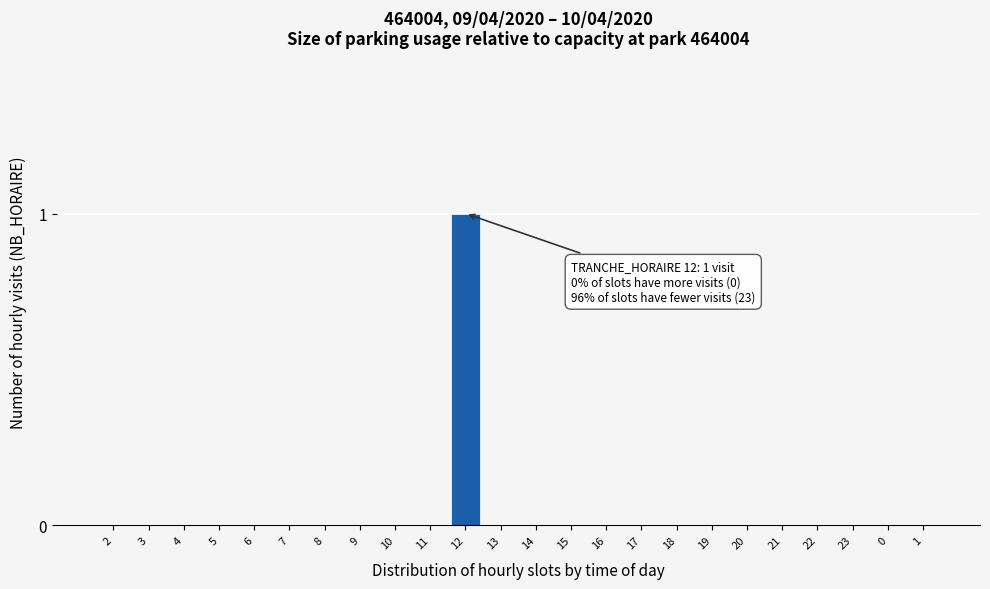

Reading left to right, what are all the values shown in this chart?

2=0	3=0	4=0	5=0	6=0	7=0	8=0	9=0	10=0	11=0	12=1	13=0	14=0	15=0	16=0	17=0	18=0	19=0	20=0	21=0	22=0	23=0	0=0	1=0